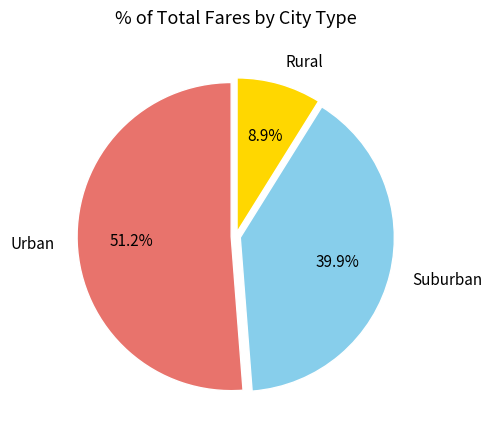

Does any single category account for the majority?

Yes